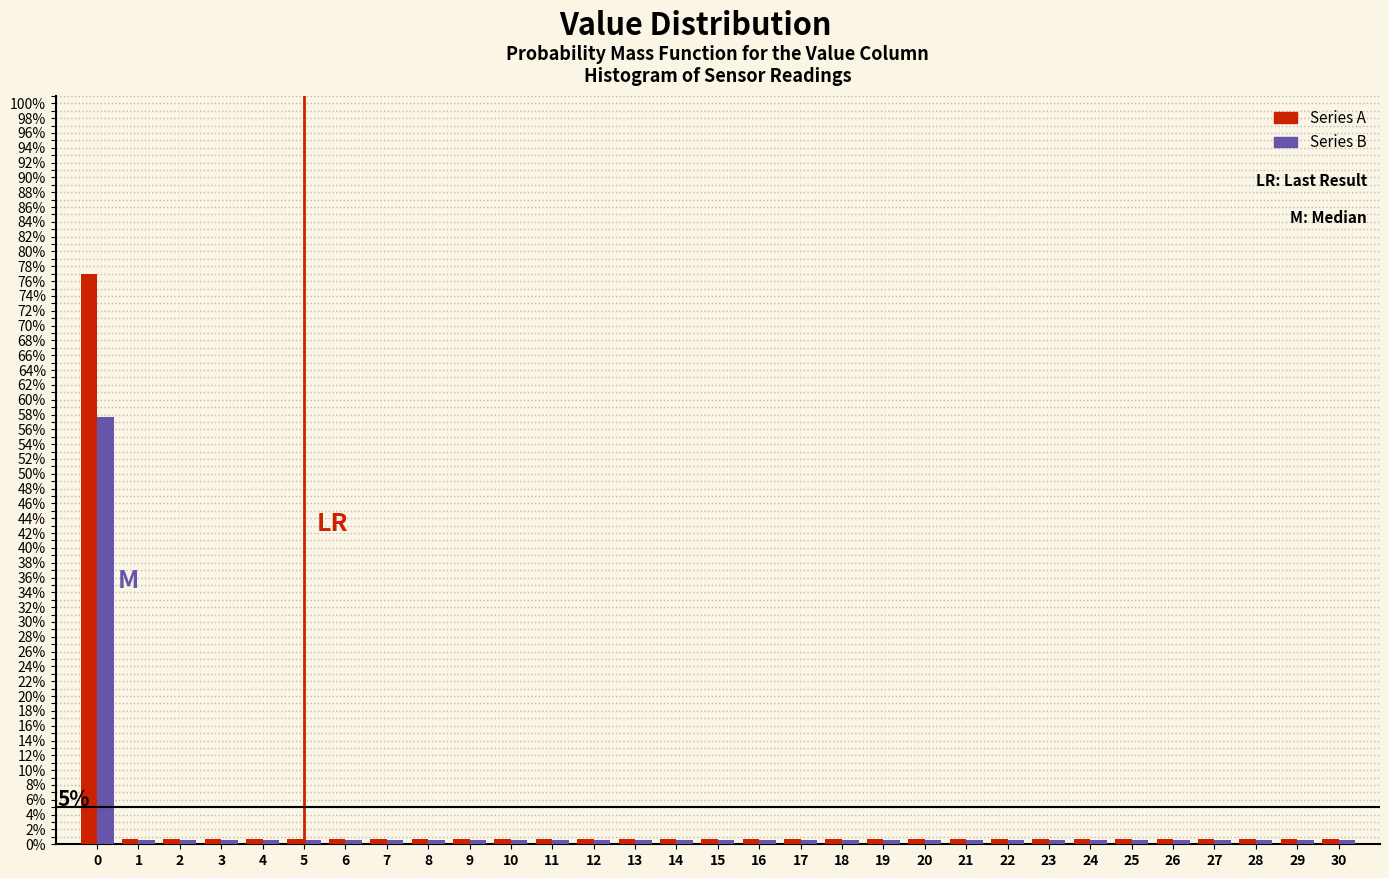

Rank the series by their maximum value, from highest to lowest.

Series A, Series B